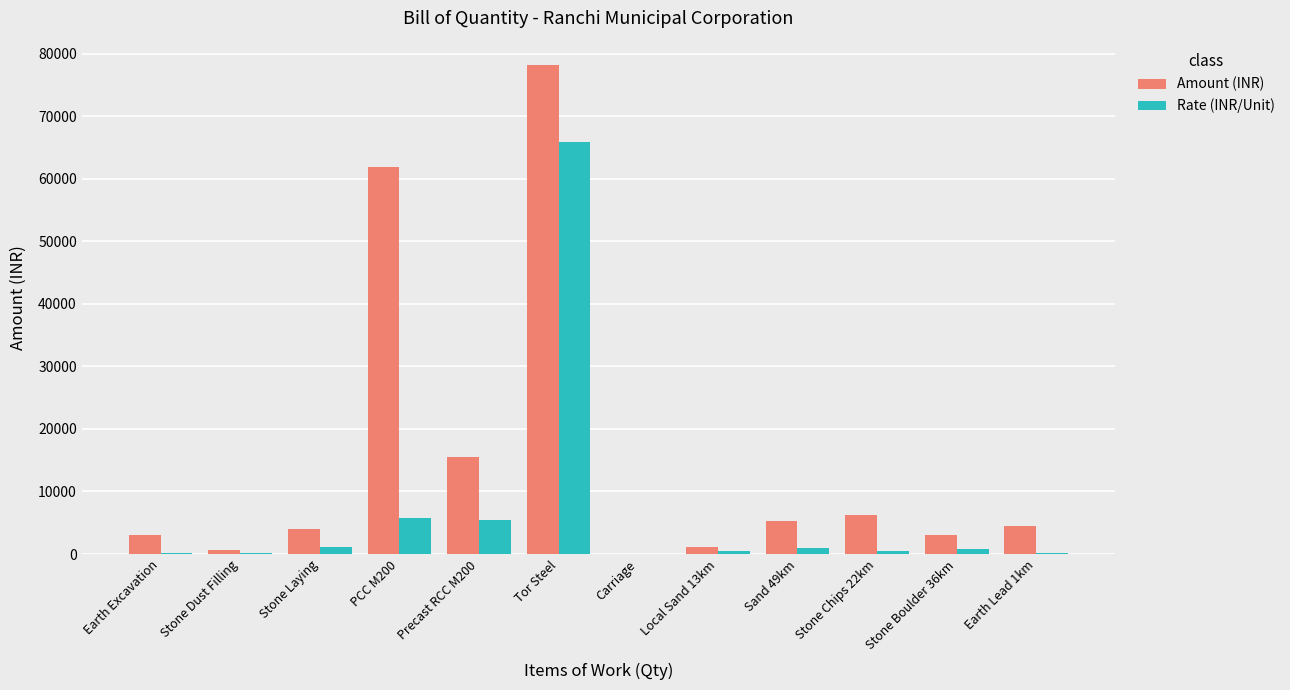

What is the greatest value displayed?

78220.1